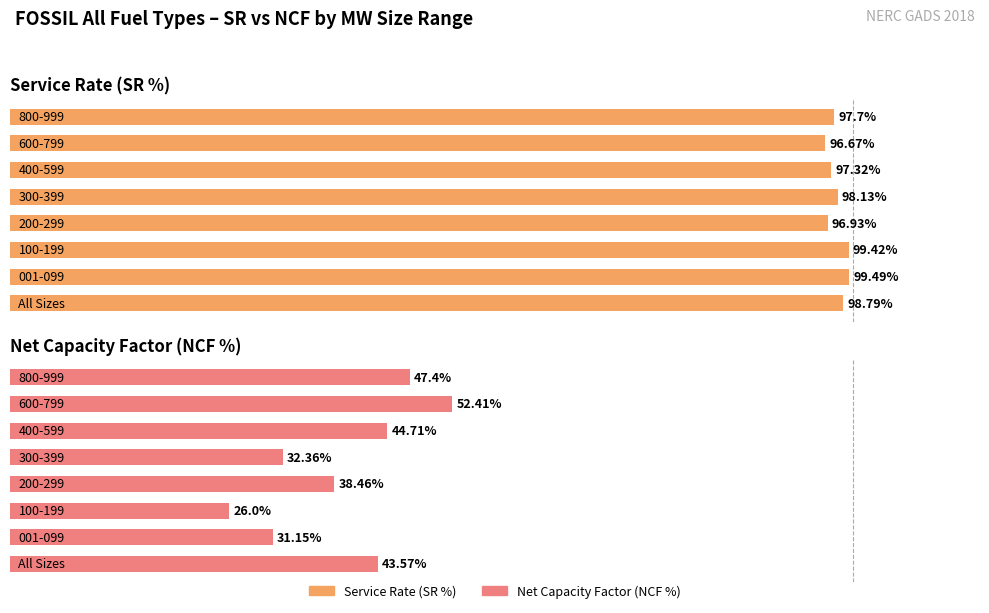

Reading left to right, extract all data points from this chart.

SR: 0=98.8	1=99.5	2=99.4	3=96.9	4=98.1	5=97.3	6=96.7	7=97.7
NCF: 0=43.6	1=31.1	2=26.0	3=38.5	4=32.4	5=44.7	6=52.4	7=47.4